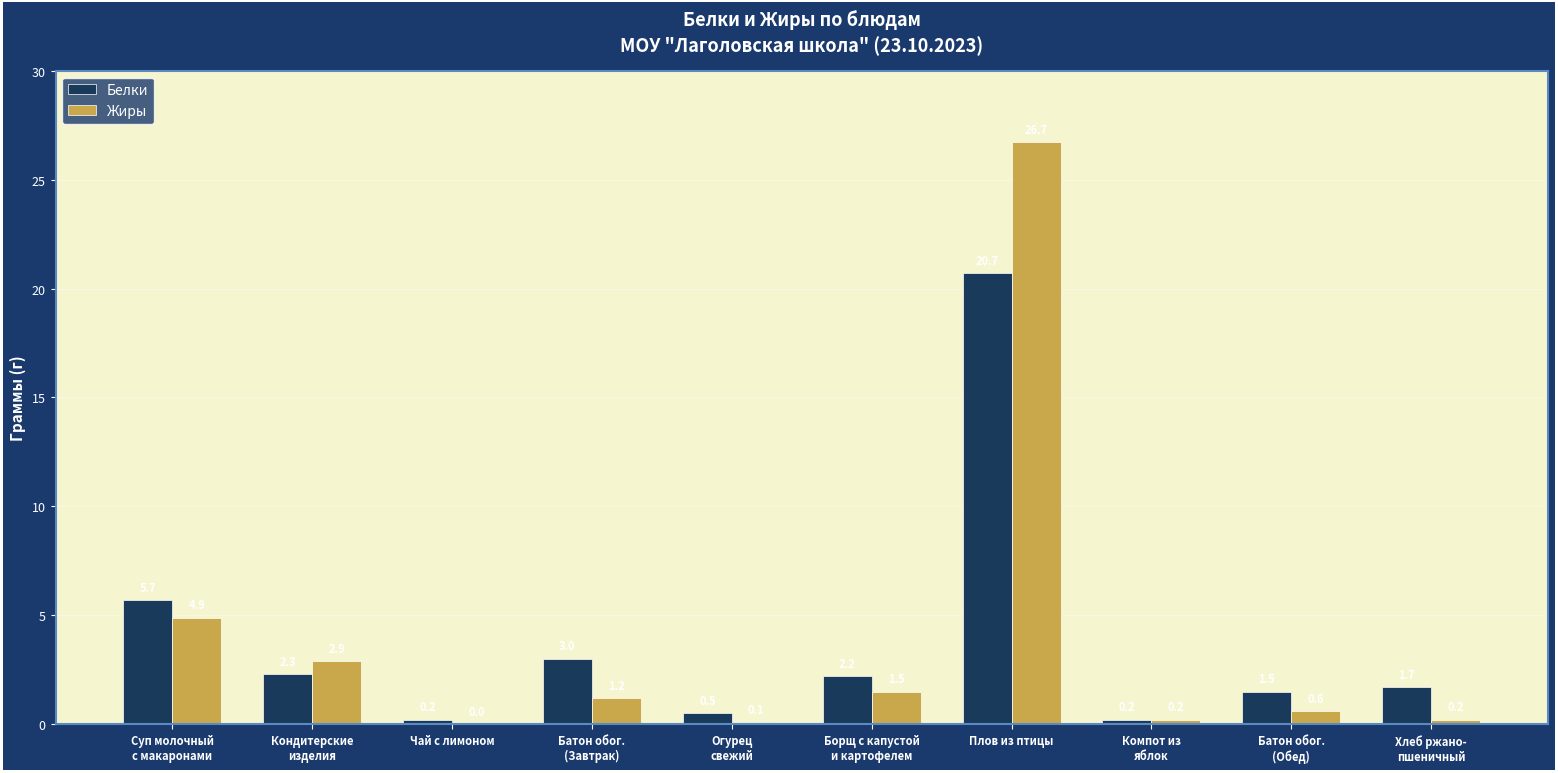

At which category does the chart reach its peak across all series?

Плов из птицы